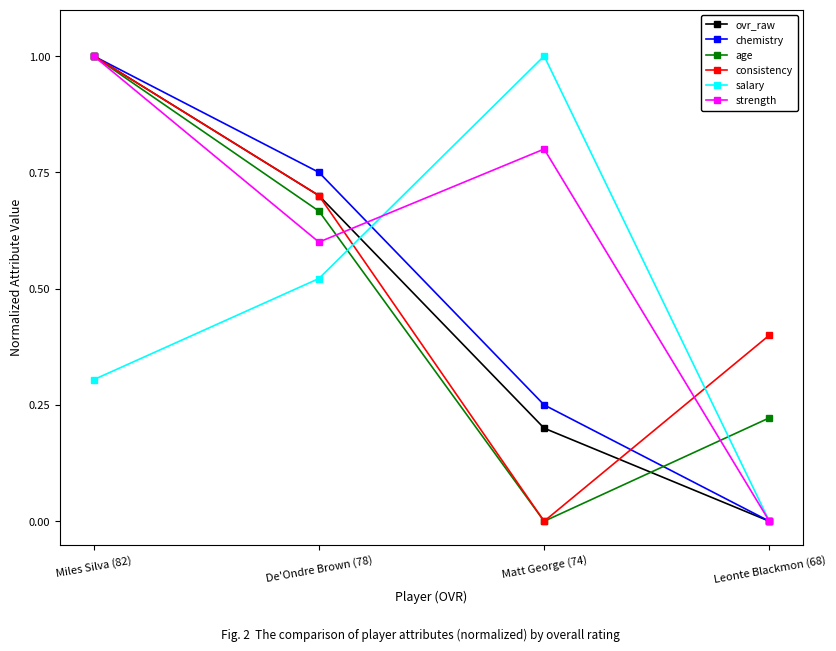

The value of chemistry at Miles Silva (82) is 1.0. True or false?

True